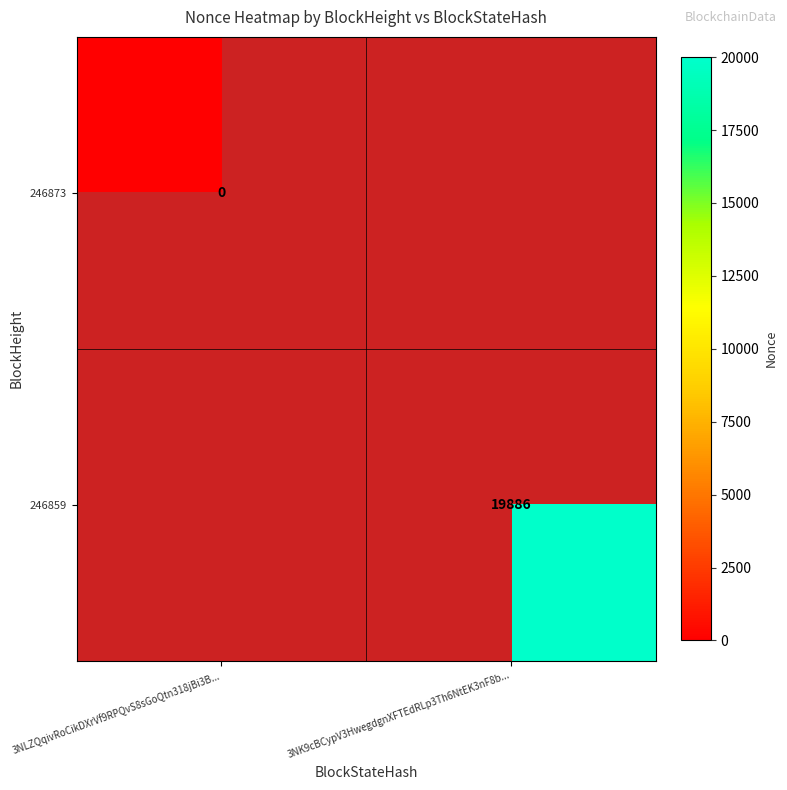

The value of 246859 at 3NK9cBCypV3HwegdgnXFTEdRLp3Th6NtEK3nF8b... is 4093. True or false?

False